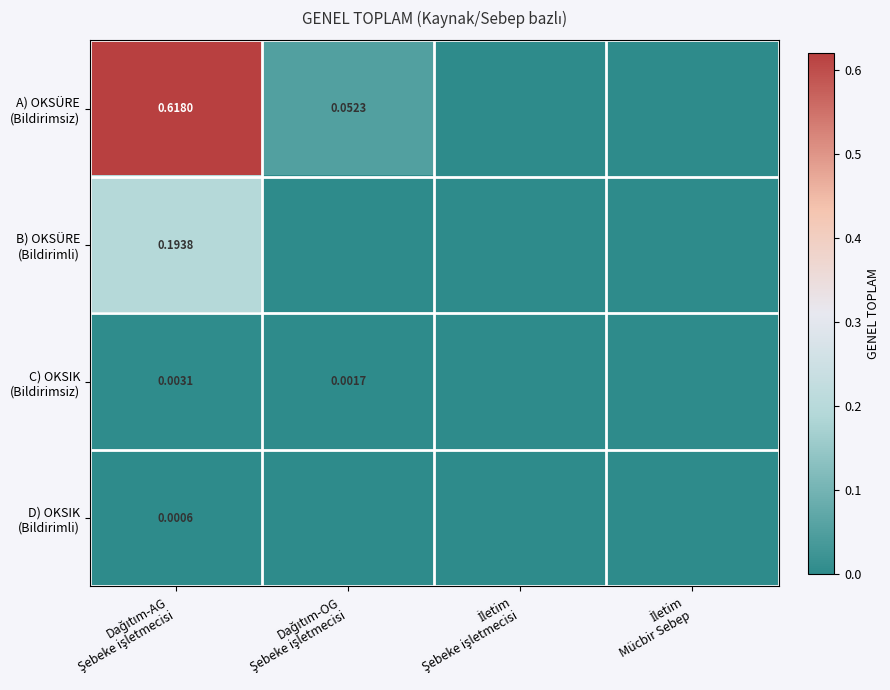

Rank the categories by C) OKSIK (Bildirimsiz) value from lowest to highest.

İletim Şebeke işletmecisi, İletim Mücbir Sebep, Dağıtım-OG Şebeke işletmecisi, Dağıtım-AG Şebeke işletmecisi